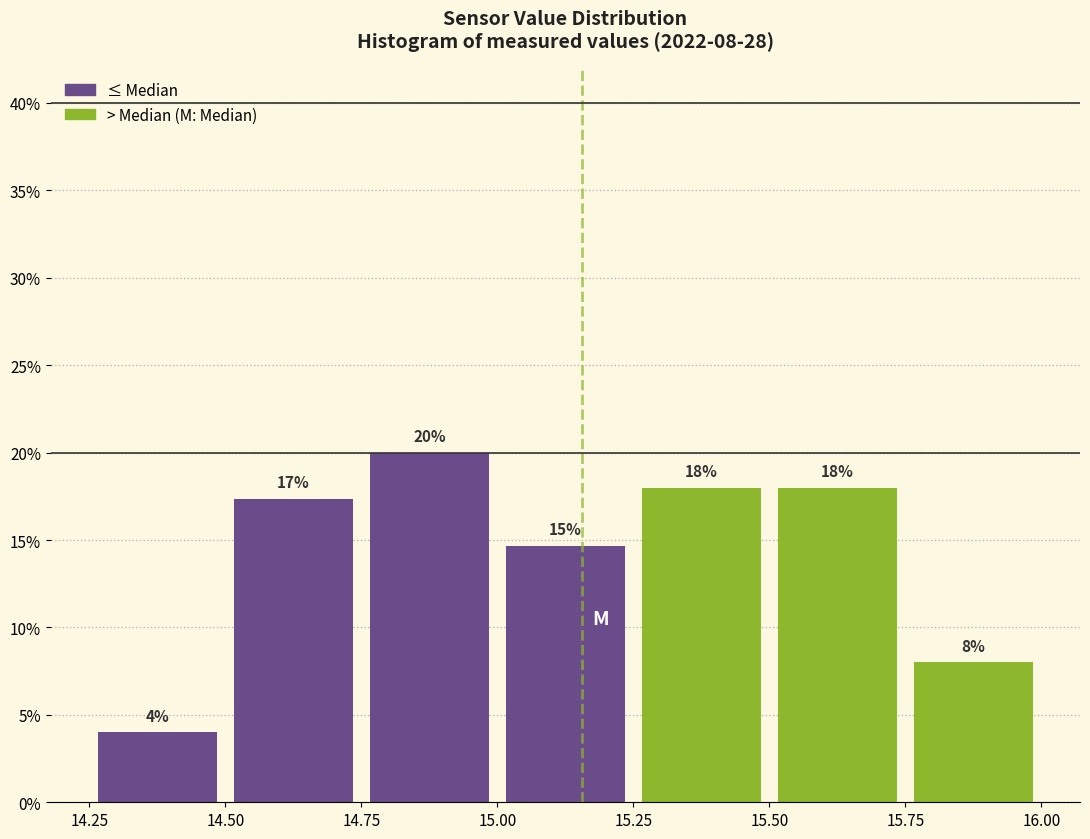

Which range on the x-axis has the tallest bar?

14.75 to 15.00